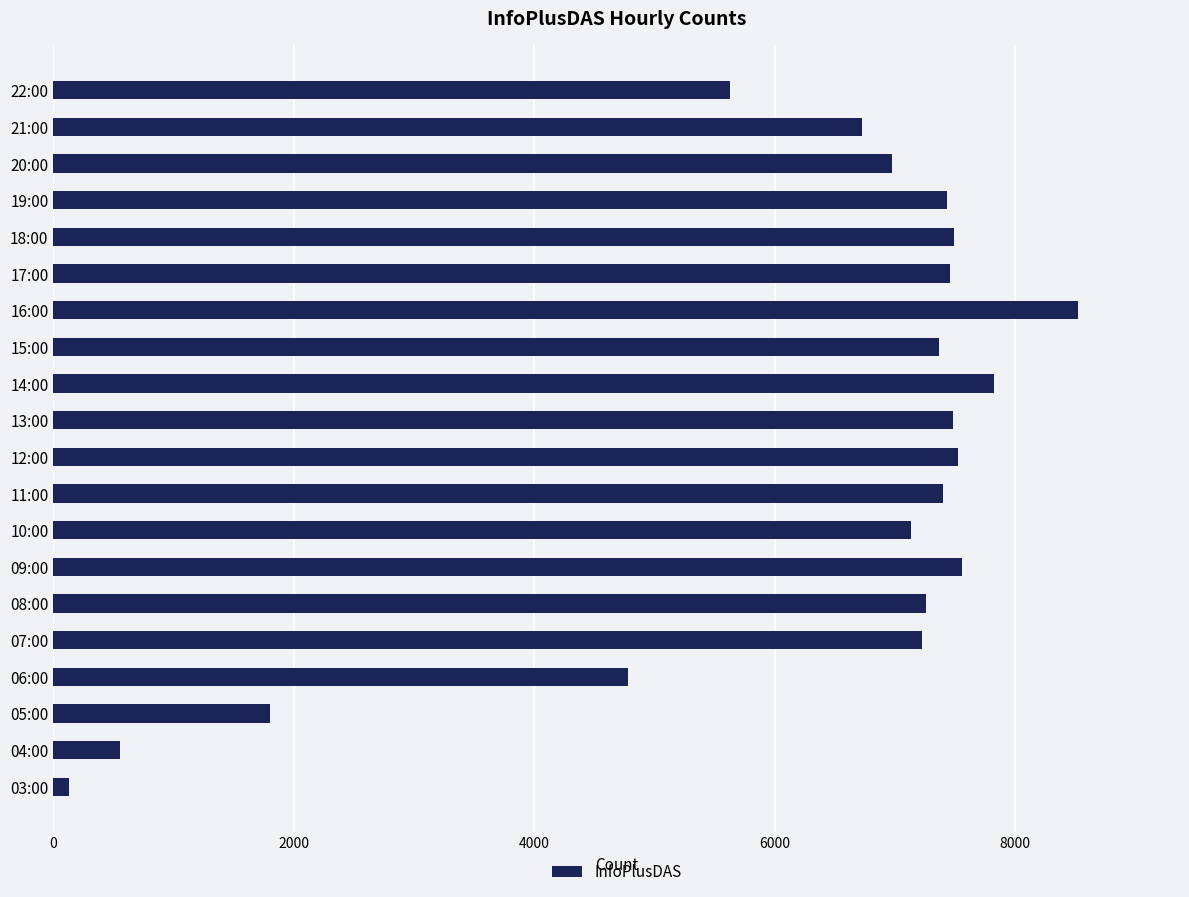

What is the ratio of the value at 08:00 to the value at 22:00?

1.3